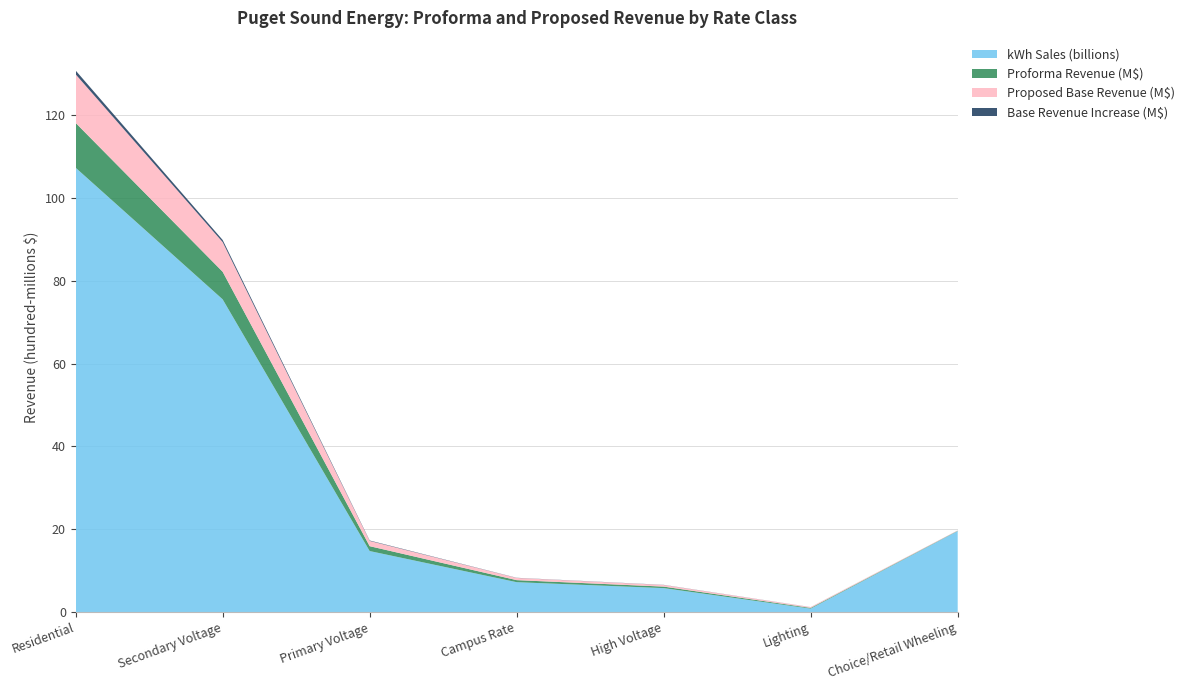

Reading right to left, what are all the values shown in this chart?

kWh Sales (billions): 1954913504.0	81494849.3	576524278.6	719871758.3	1471944318.3	7553384475.8	10732747750.5
Proforma Revenue (M$): 7033519.1	16975573.8	36438104.5	49381432.1	117611854.6	666580279.8	1083315595.6
Proposed Base Revenue (M$): 7773619.1	18404054.5	39504694.4	53093189.7	127510216.1	717237574.7	1174489902.9
Base Revenue Increase (M$): 740100.0	1428480.6	3066589.8	3711757.6	9898361.5	50657295.0	91174307.3